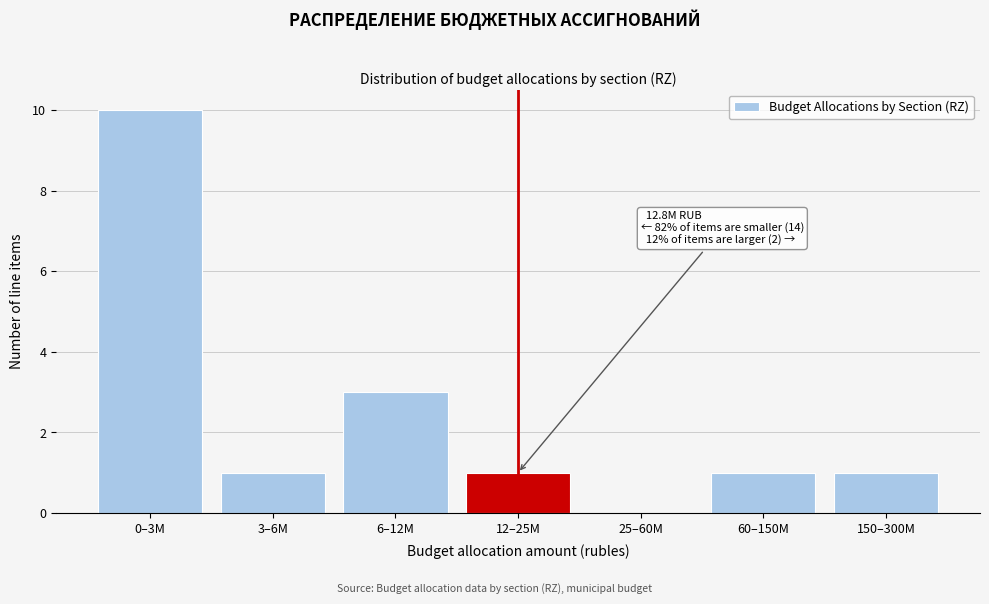

Reading left to right, extract all data points from this chart.

0–3M=10	3–6M=1	6–12M=3	12–25M=1	25–60M=0	60–150M=1	150–300M=1